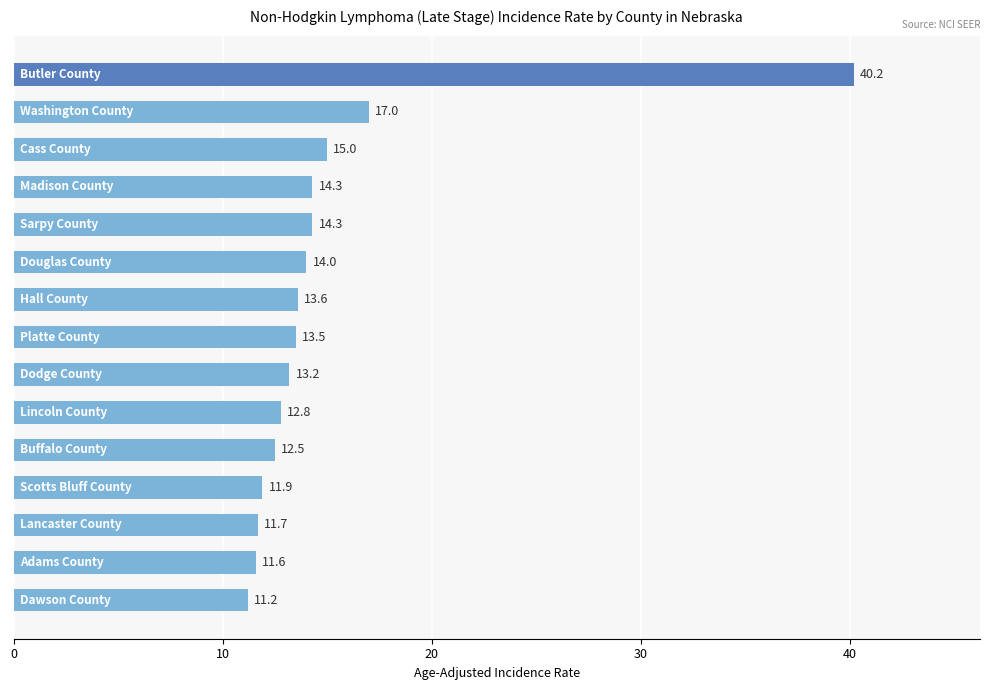

Reading bottom to top, list all the values displayed in this chart.

11.2	11.6	11.7	11.9	12.5	12.8	13.2	13.5	13.6	14.0	14.3	14.3	15.0	17.0	40.2